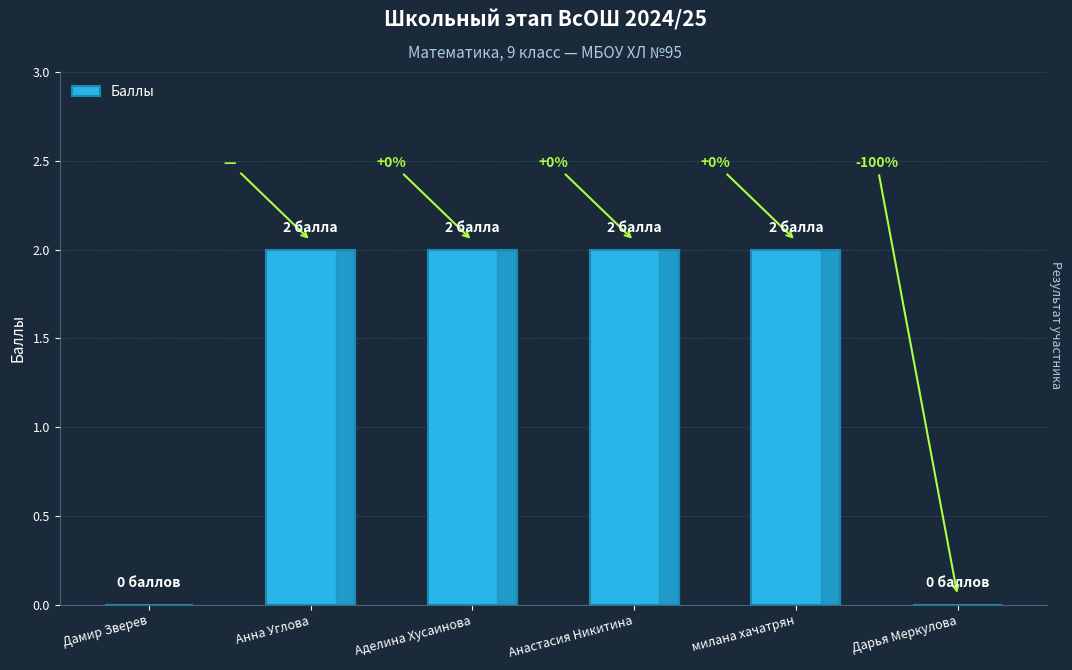

What is the sum of the values at Анна Углова and Аделина Хусаинова?

4